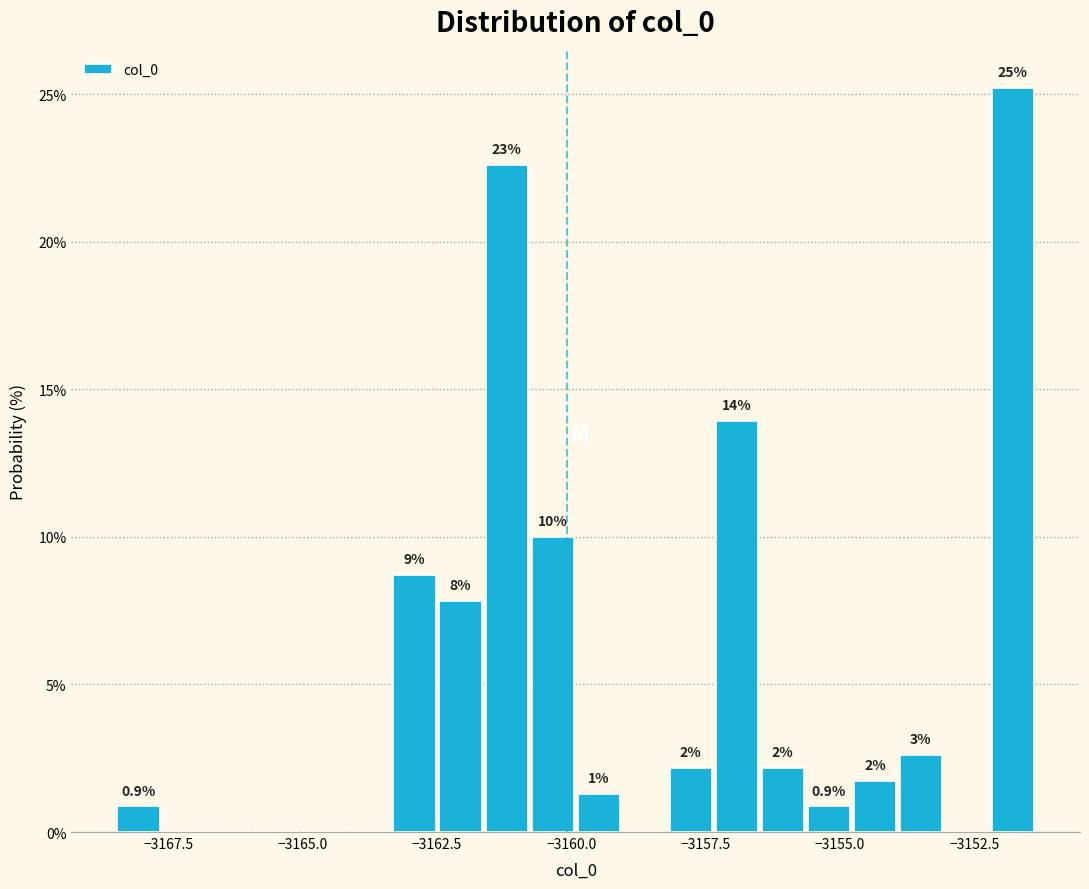

Around what value on the x-axis is the tallest bar? Give the approximate position of its centre, as read against the axis.

-3152.0